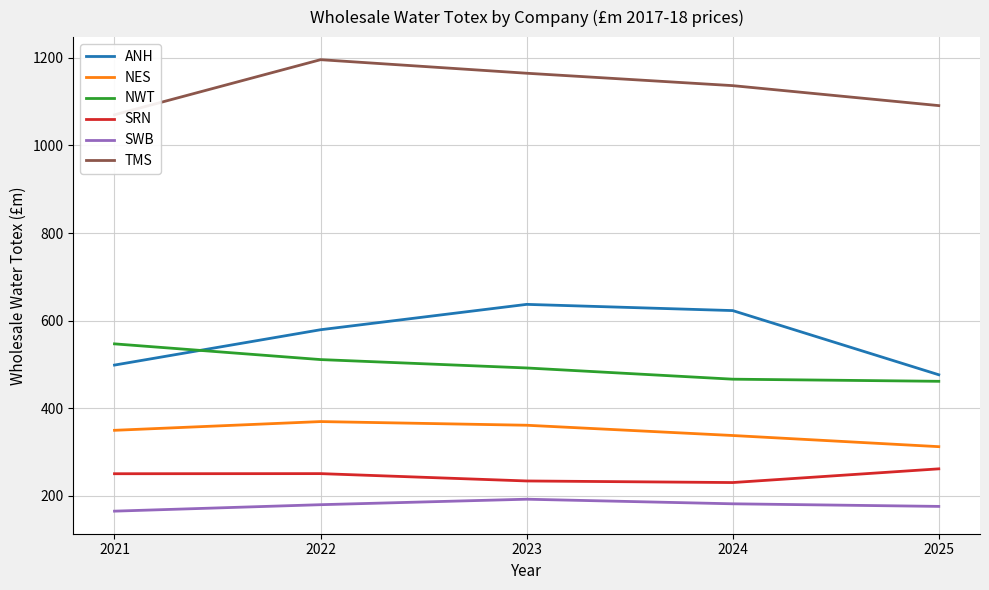

What is the difference between the maximum and minimum values in the ANH series?

160.7